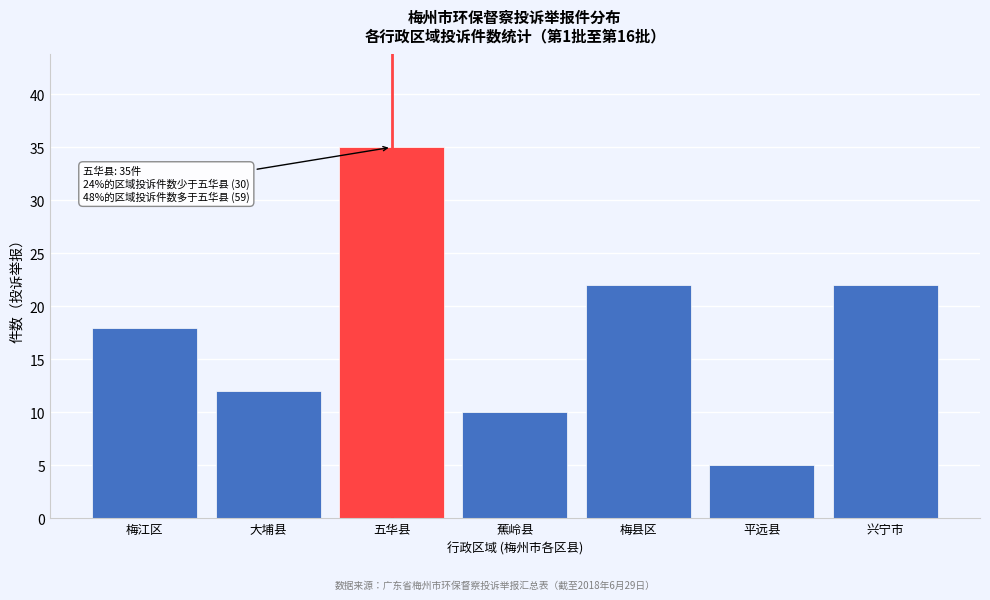

Reading left to right, transcribe all the data shown in this chart.

梅江区=18	大埔县=12	五华县=35	蕉岭县=10	梅县区=22	平远县=5	兴宁市=22